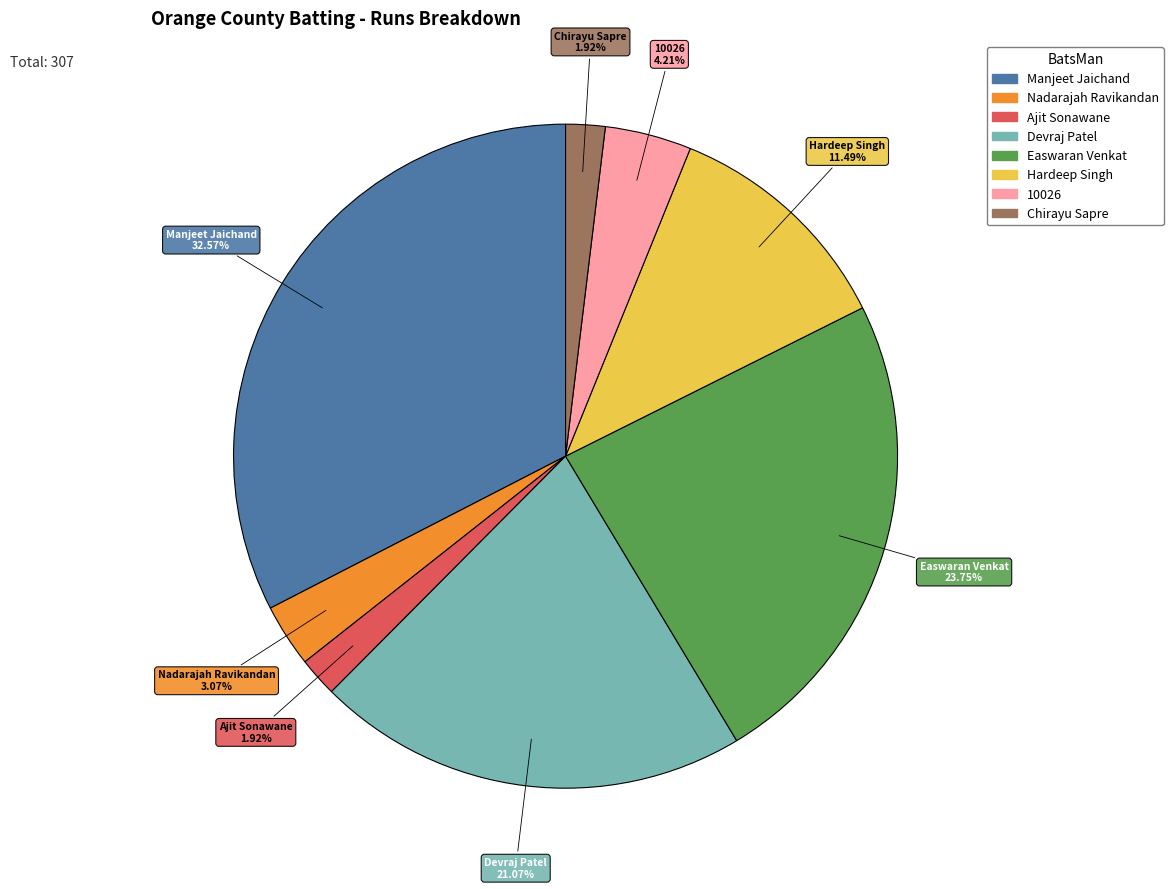

Is there any slice that represents more than half of the pie?

No